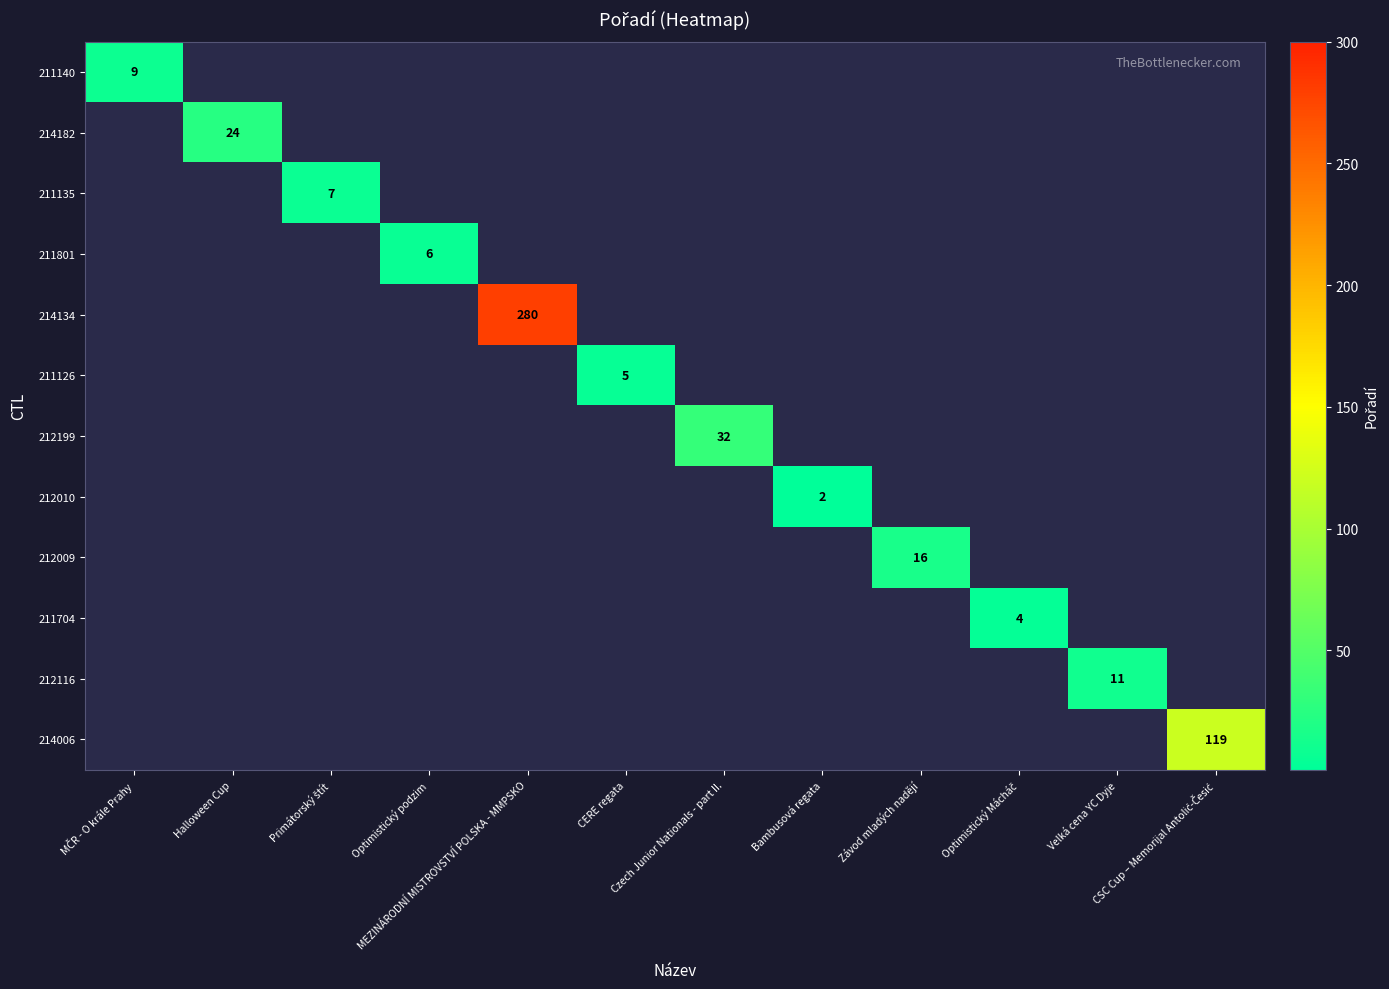

Which label corresponds to the largest value in the chart?

MEZINÁRODNÍ MISTROVSTVÍ POLSKA - MMPSKO